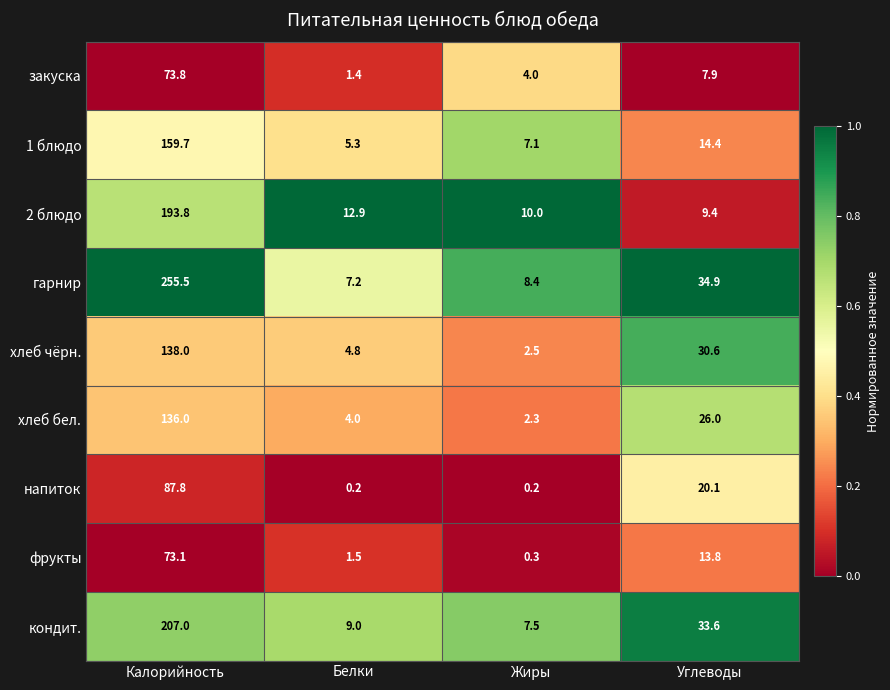

What is the difference between the highest and lowest values at Жиры?

9.8